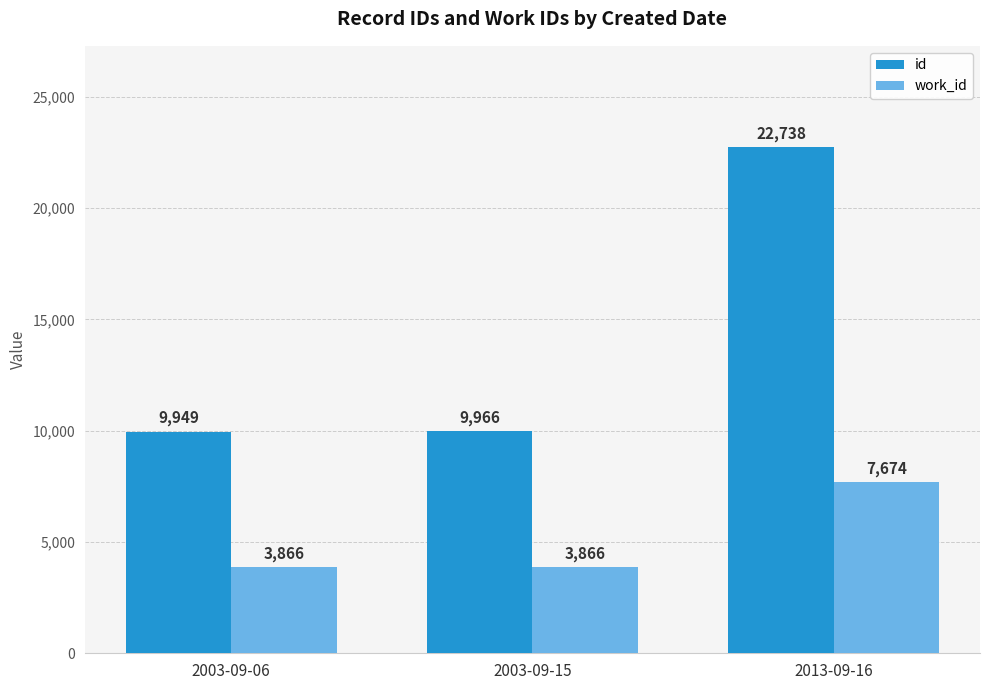

What is the approximate value of id at 2013-09-16?

22738